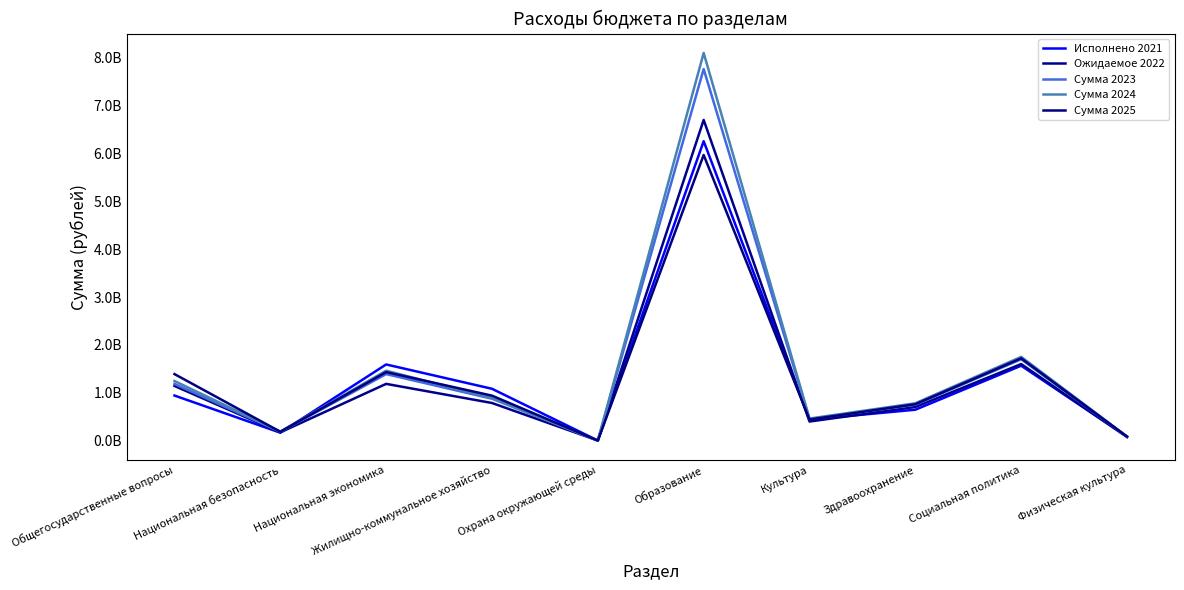

Does the chart display data point markers on the line(s)?

No